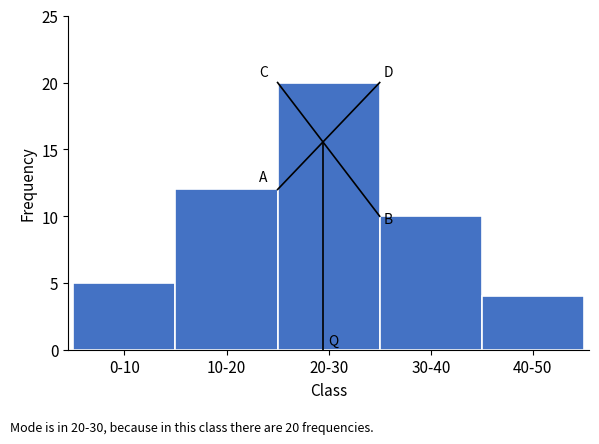

Reading left to right, transcribe all the data shown in this chart.

5	12	20	10	4